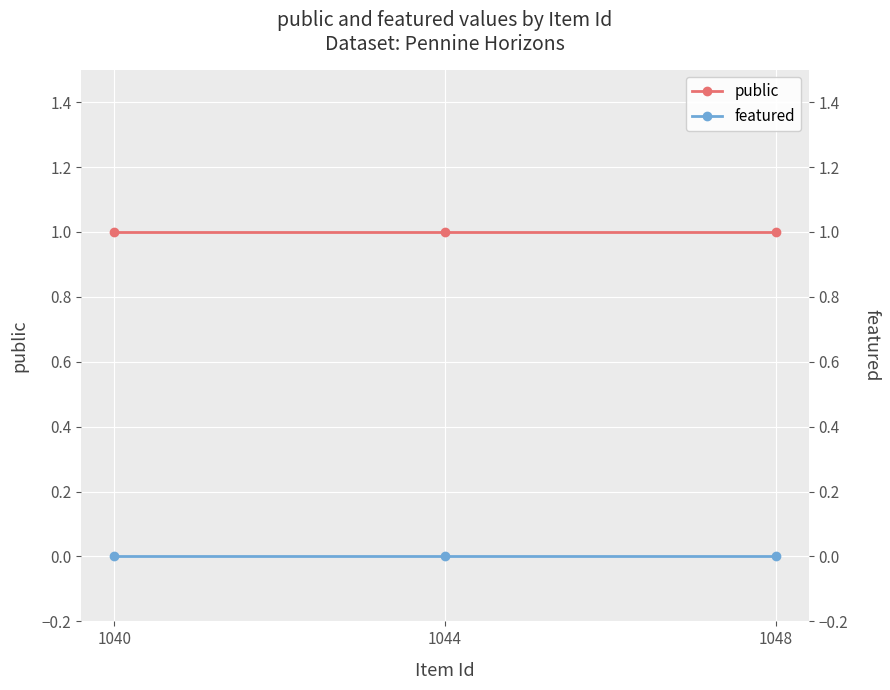

What are all the series names shown in the legend?

public, featured